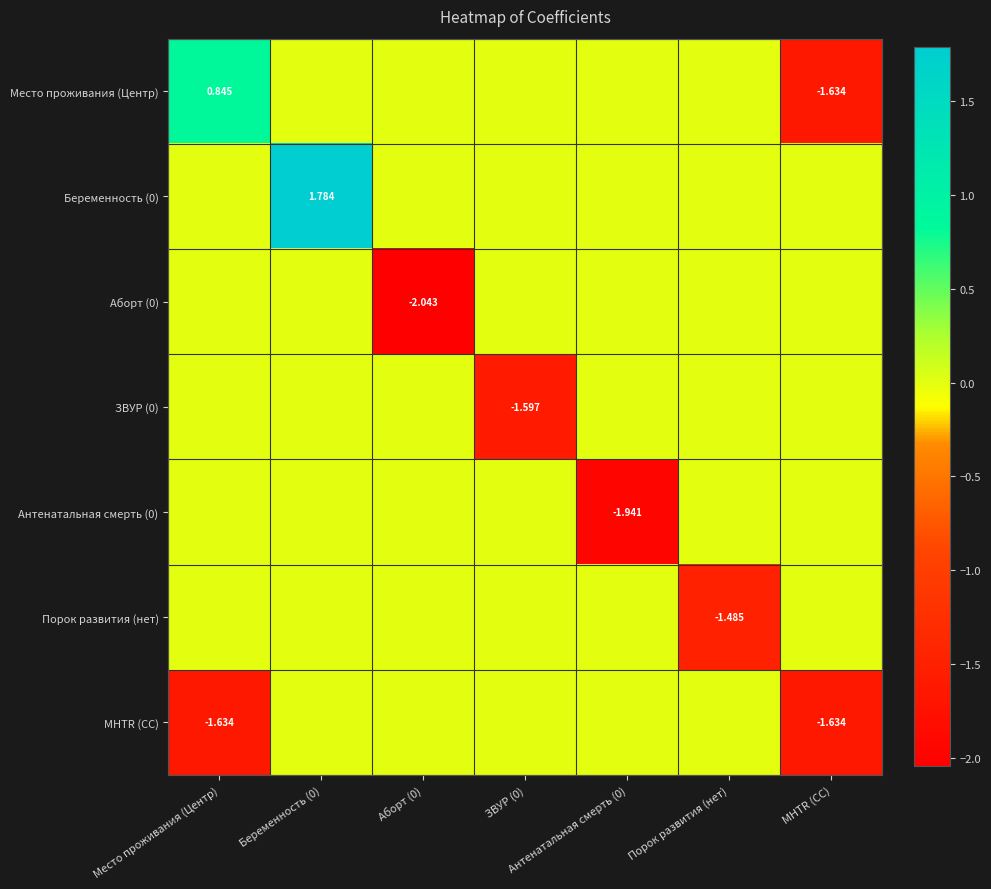

Which series has the largest range (max minus min)?

Место проживания (Центр)